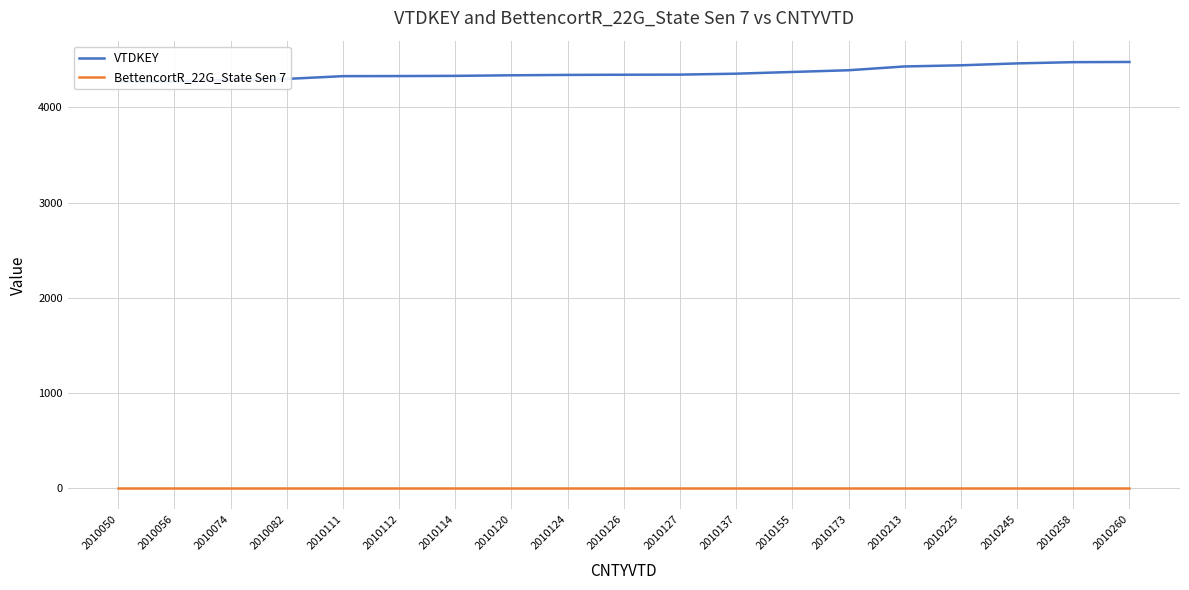

Is the value of VTDKEY at 2010114 greater than the value of BettencortR_22G_State Sen 7 at 2010074?

Yes